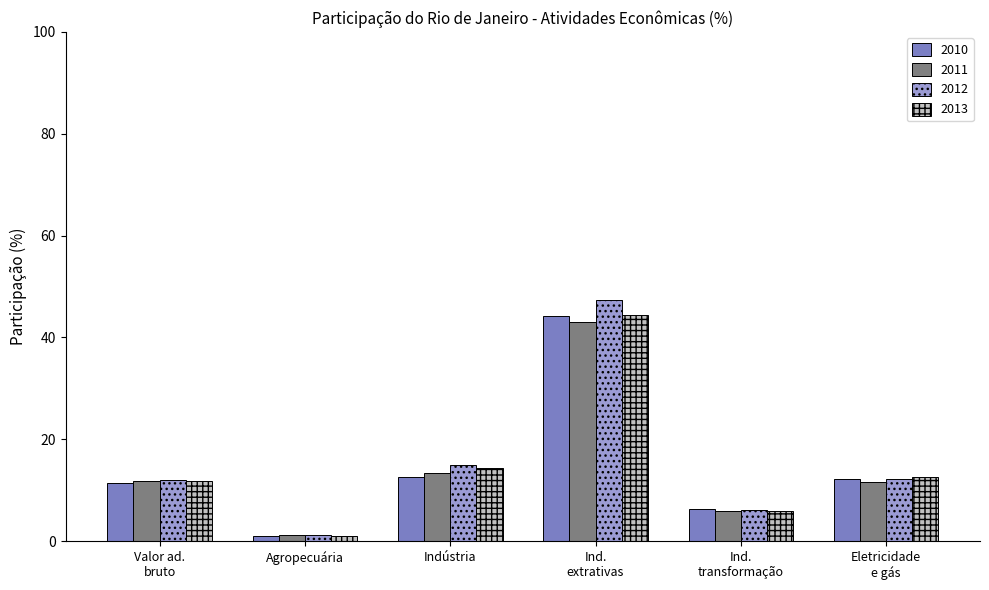

What are all the series names shown in the legend?

2010, 2011, 2012, 2013